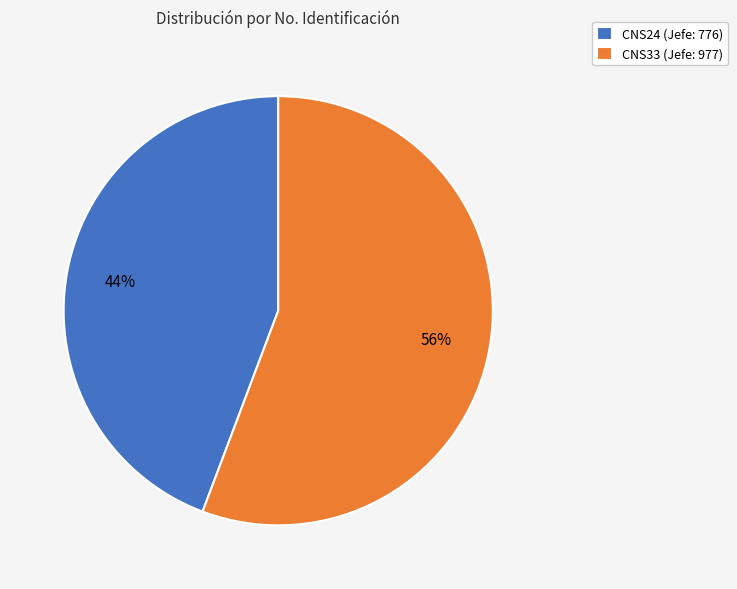

Combined, do CNS24 (Jefe: 776) and CNS33 (Jefe: 977) account for over 50%?

Yes